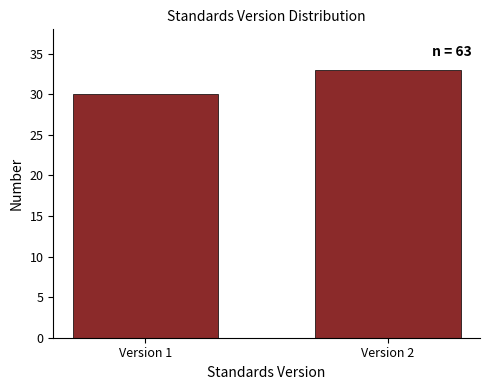

Reading left to right, what are all the values shown in this chart?

30	33